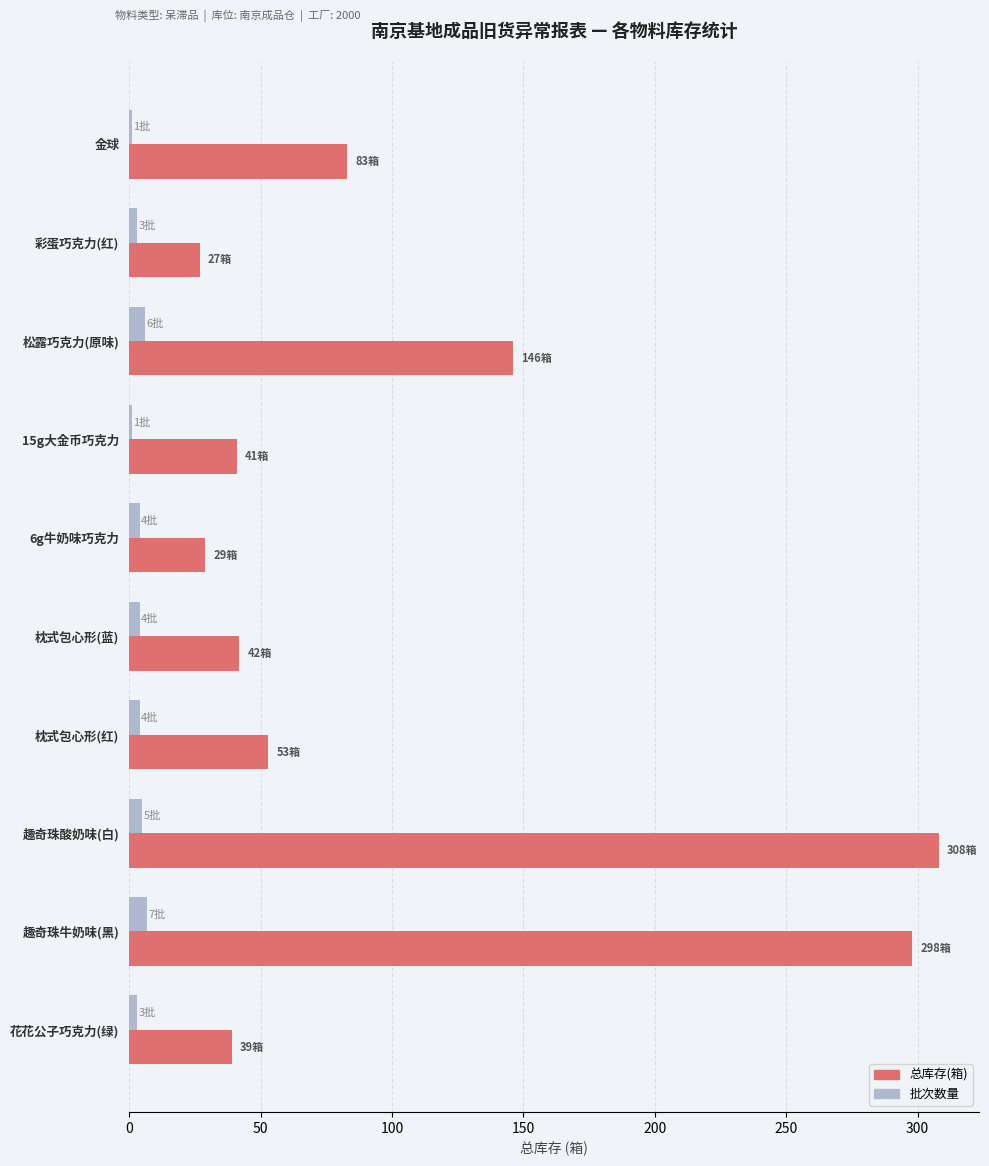

What is the maximum value shown in the chart?

308